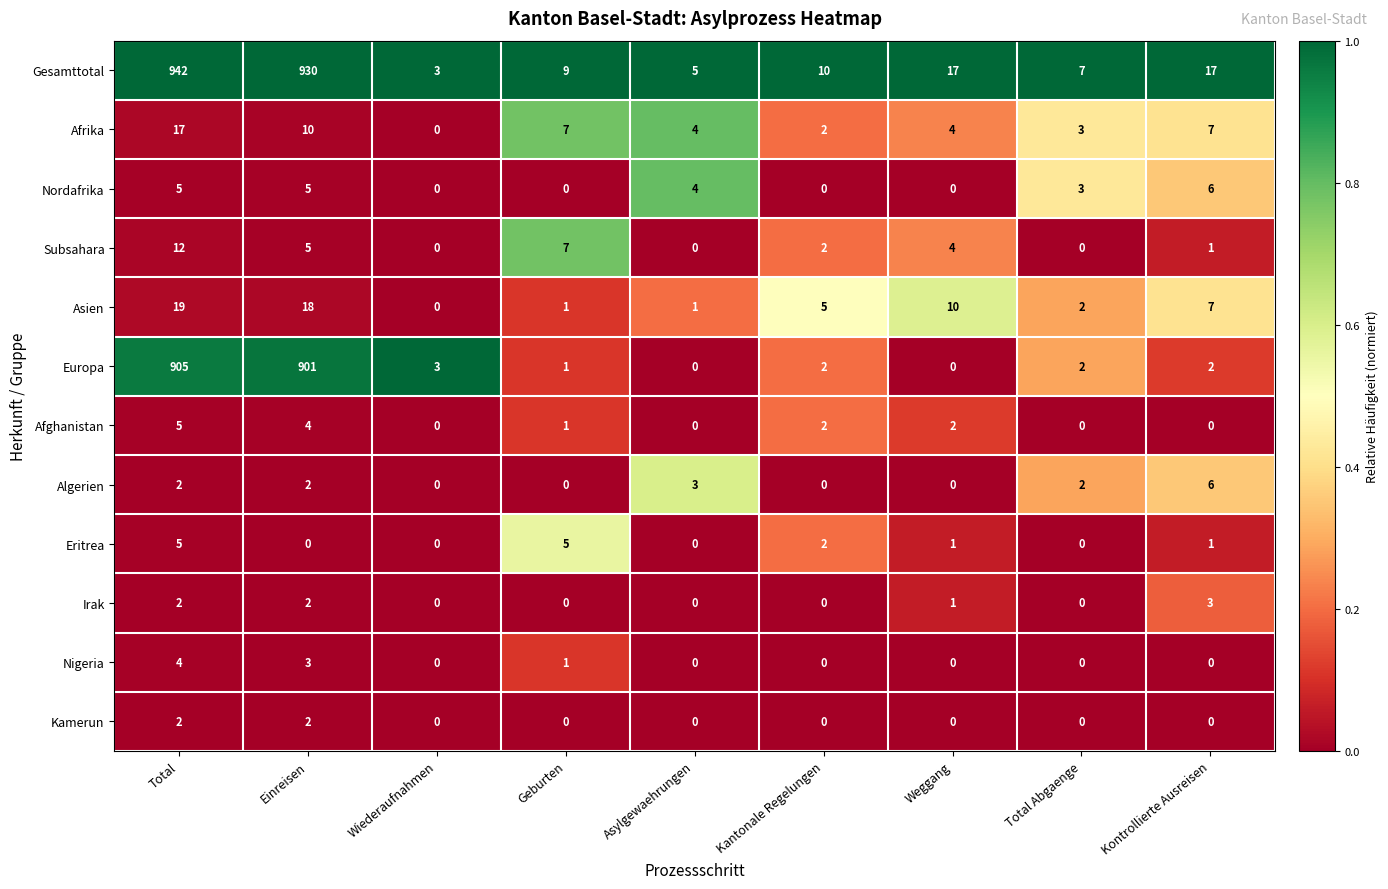

How many values in Eritrea are above zero?

5